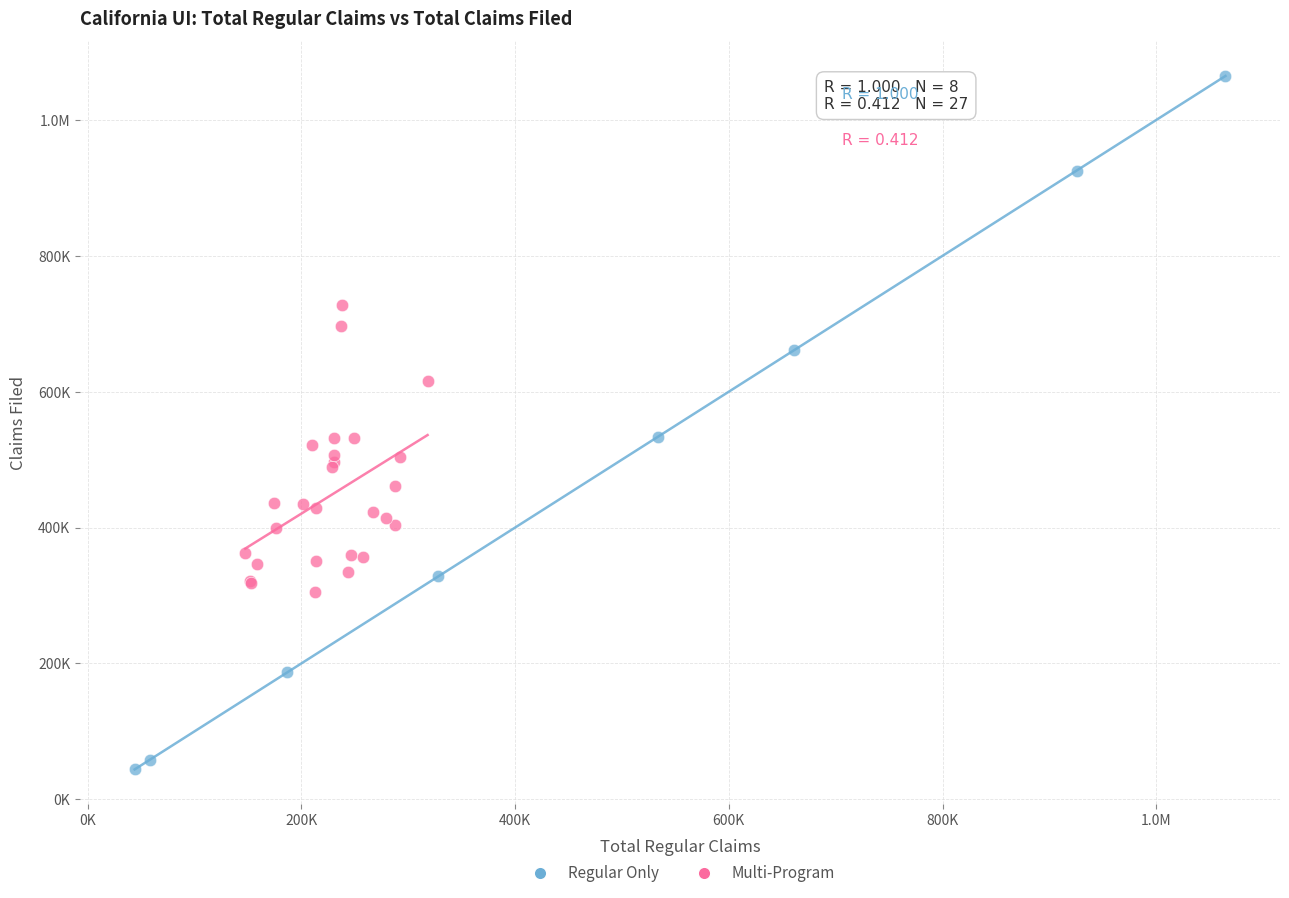

What are all the series names shown in the legend?

Regular Only, Multi-Program